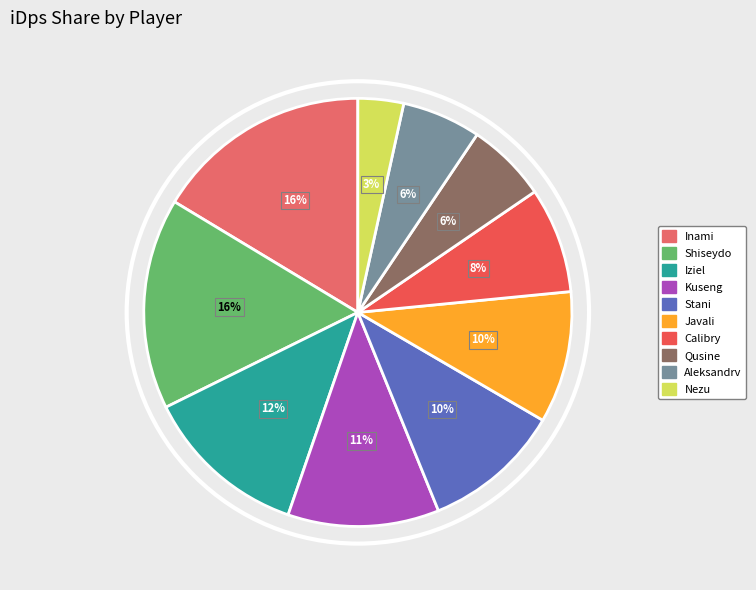

What is the ratio of the value at Calibry to the value at Iziel?

0.6